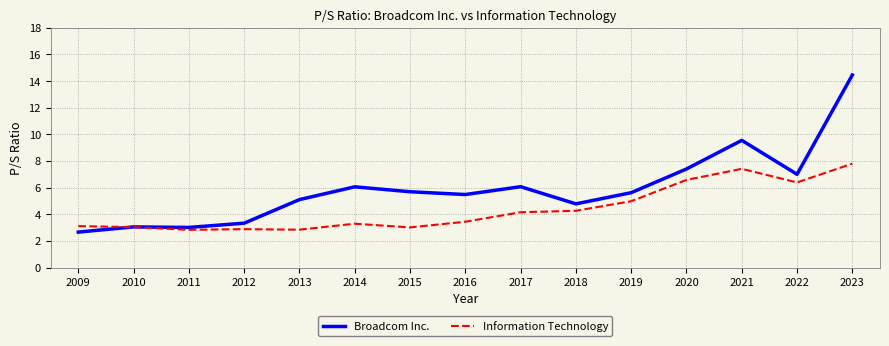

Is this an area chart (filled region under the line)?

No